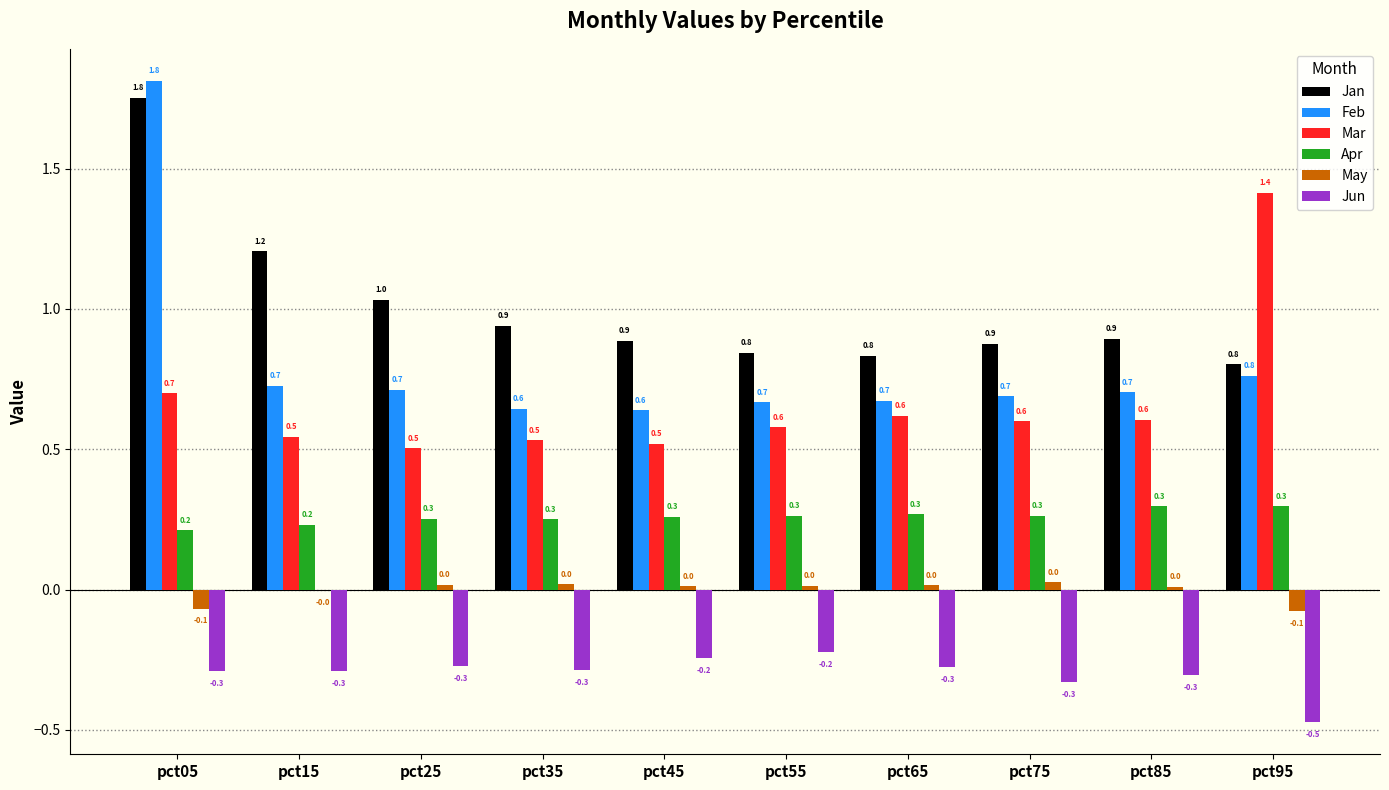

What is the total value across all series at pct55?

2.1